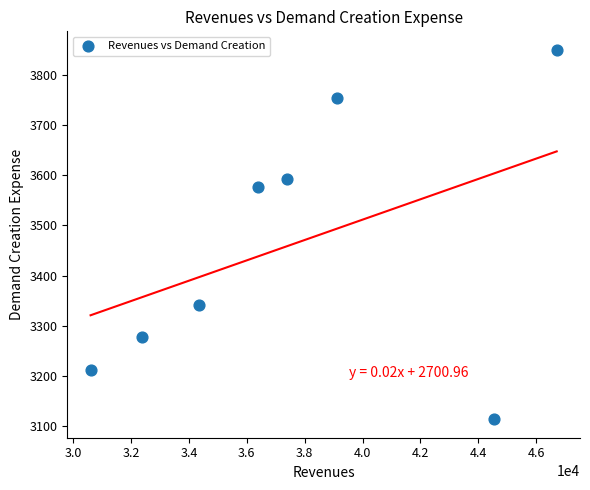

What is the range of X values (max minus min)?

16109